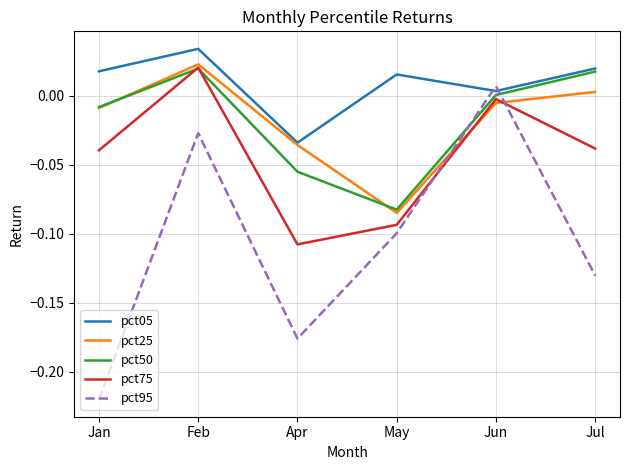

What is the spread (max minus min) of values at Apr?

0.1